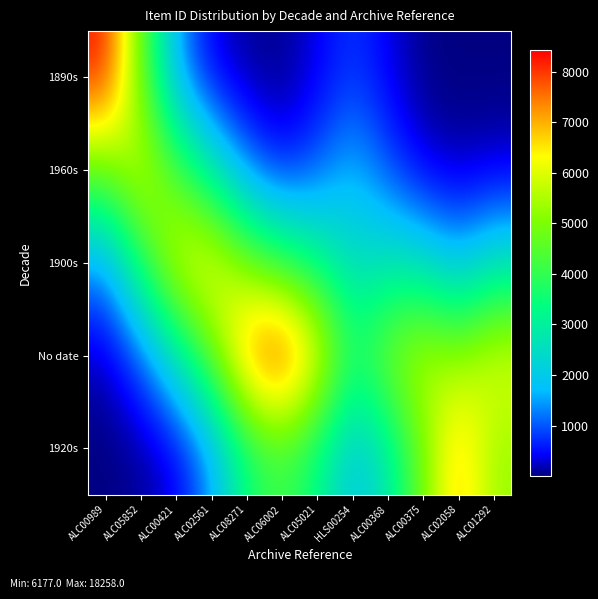

What is the minimum value shown in the chart?

3.7